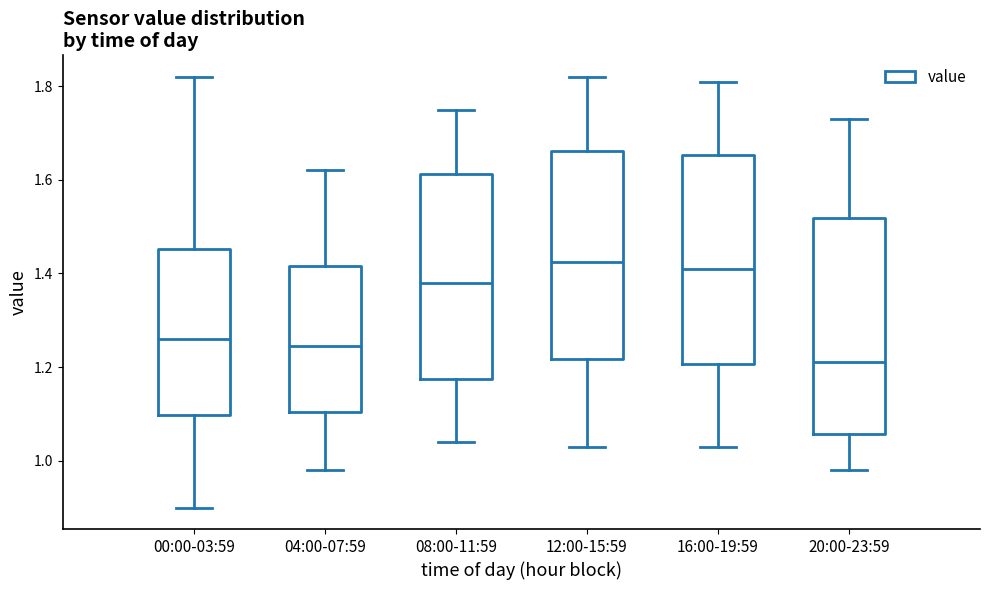

Which box has the lowest median line?

20:00-23:59